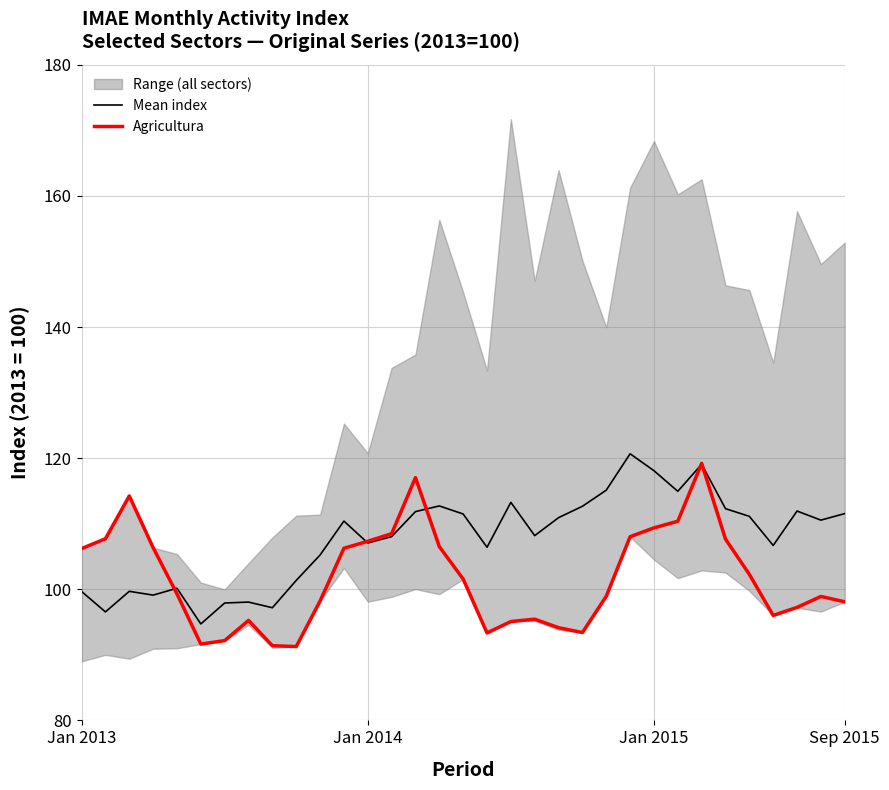

How many data points in Mean index are less than 110?

16